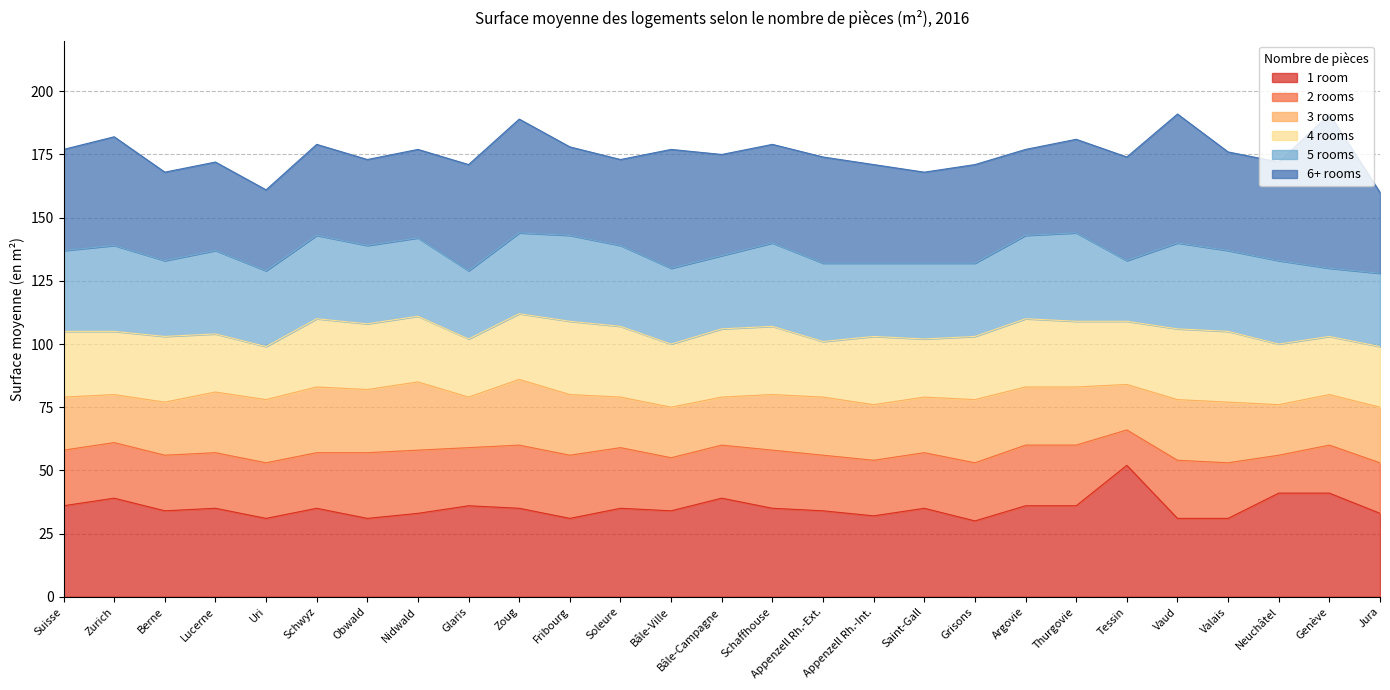

What is the maximum value for 4 rooms?

112